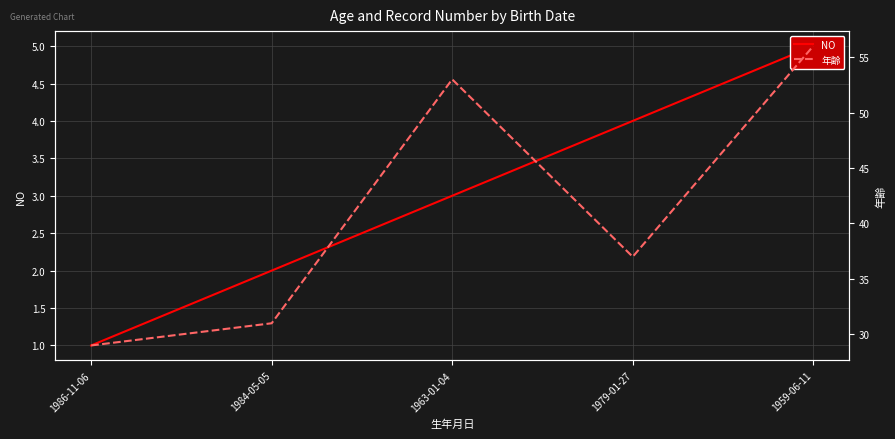

Where does the NO series first go above 3?

1979-01-27